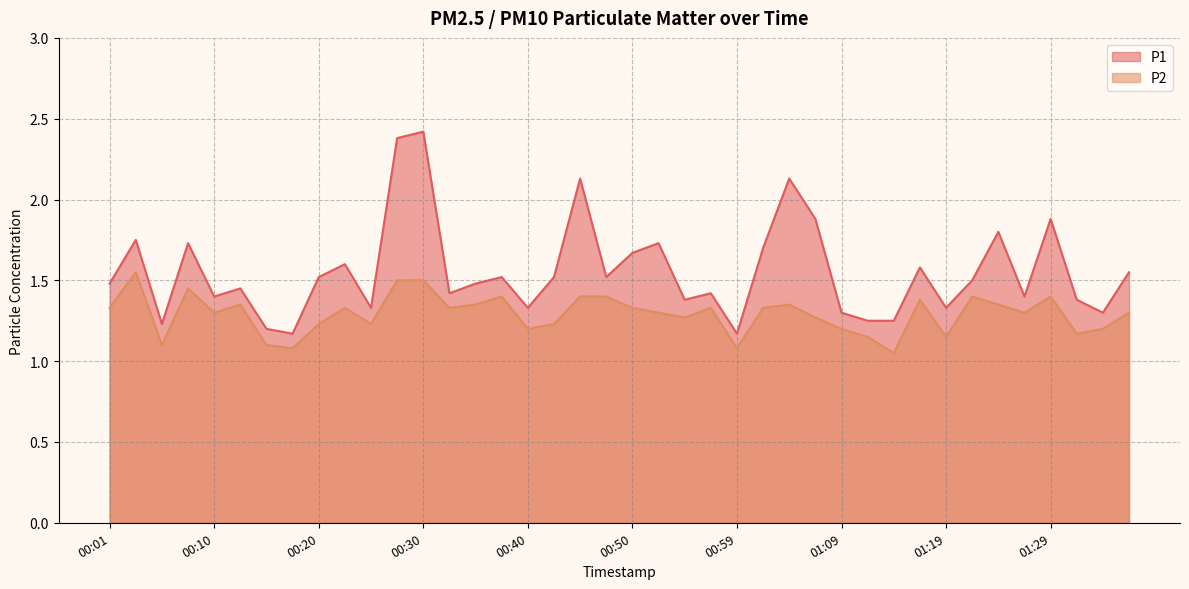

What is the minimum value shown in the chart?

1.1